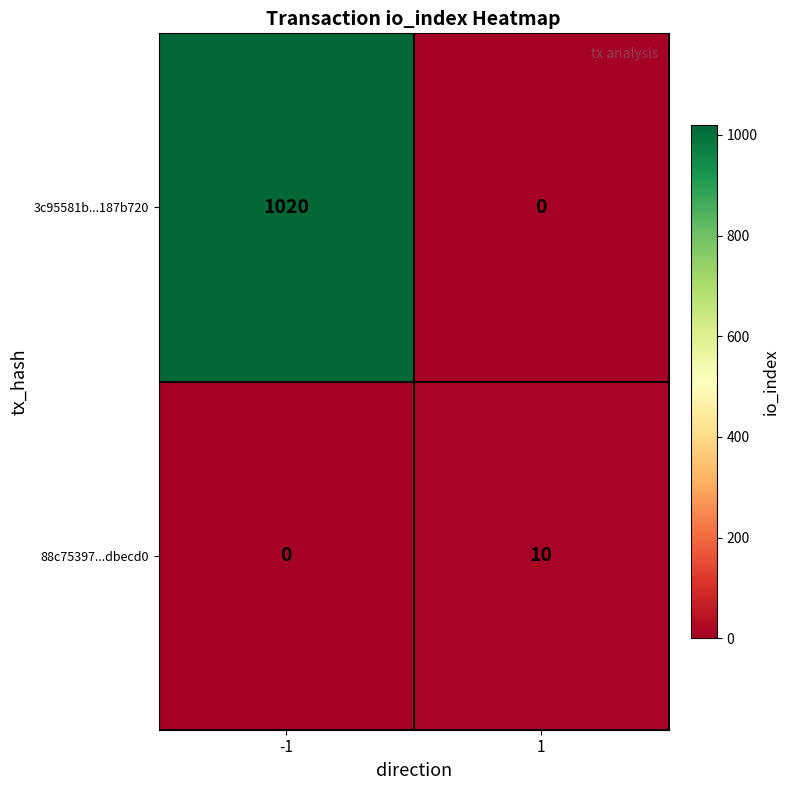

What is the difference between the highest and lowest values at 1?

10